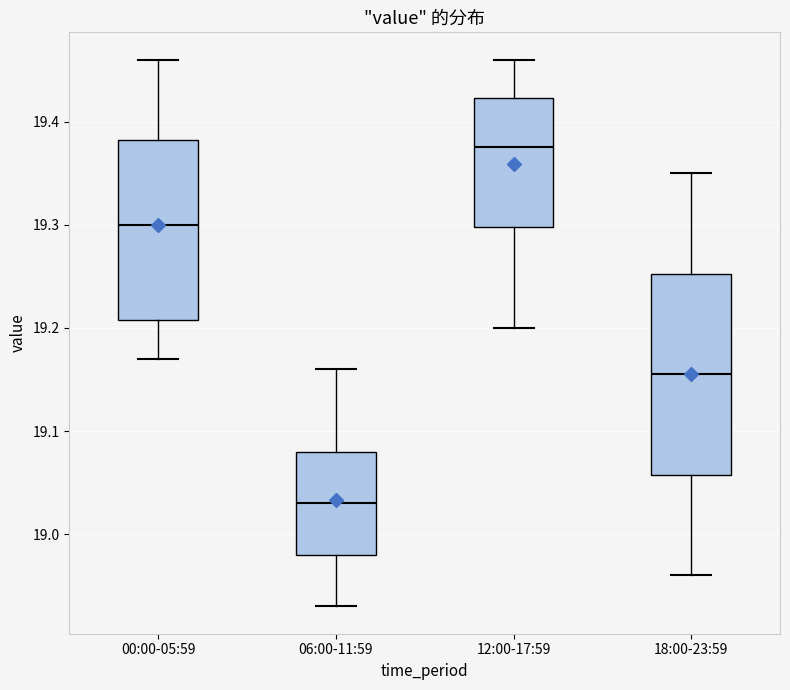

Reading left to right, transcribe this box plot: for each box, give where its median line is, the range the box spans, and where its two whiskers end, as read against the y-axis. The values are not printed on the chart, so give them approximately, as read against the axis.

00:00-05:59: median 19.30, box 19.21 to 19.38, whiskers 19.17 to 19.46
06:00-11:59: median 19.03, box 18.98 to 19.08, whiskers 18.93 to 19.16
12:00-17:59: median 19.38, box 19.30 to 19.42, whiskers 19.20 to 19.46
18:00-23:59: median 19.16, box 19.06 to 19.25, whiskers 18.96 to 19.35